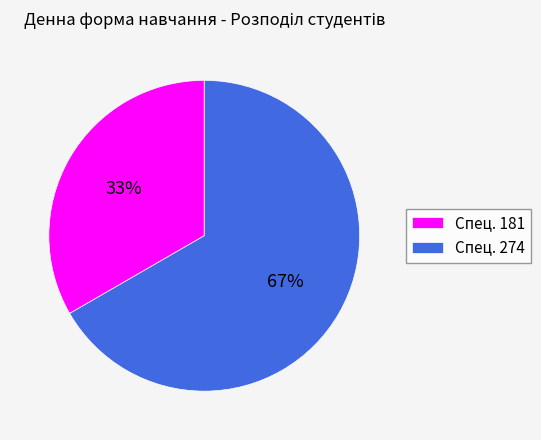

To the nearest percent, what is the average slice percentage?

50%